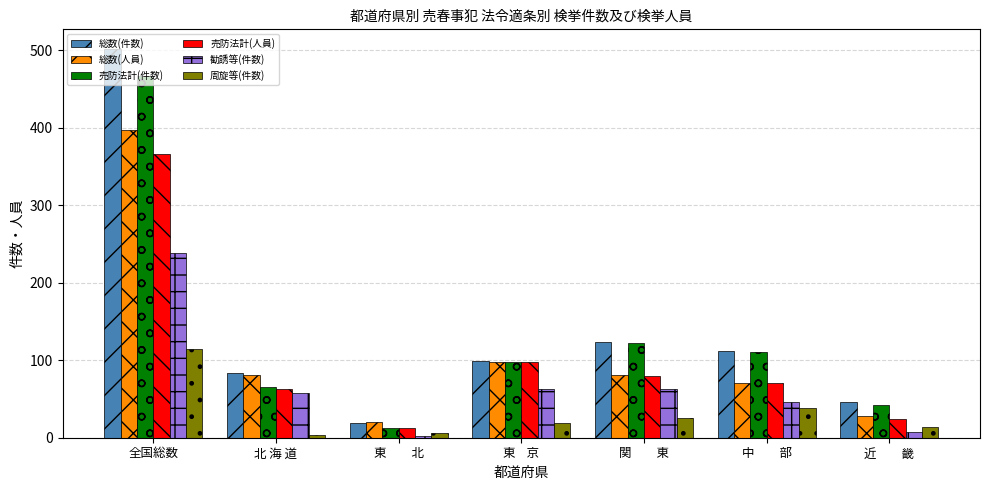

Which series has the widest spread of values?

総数(件数)